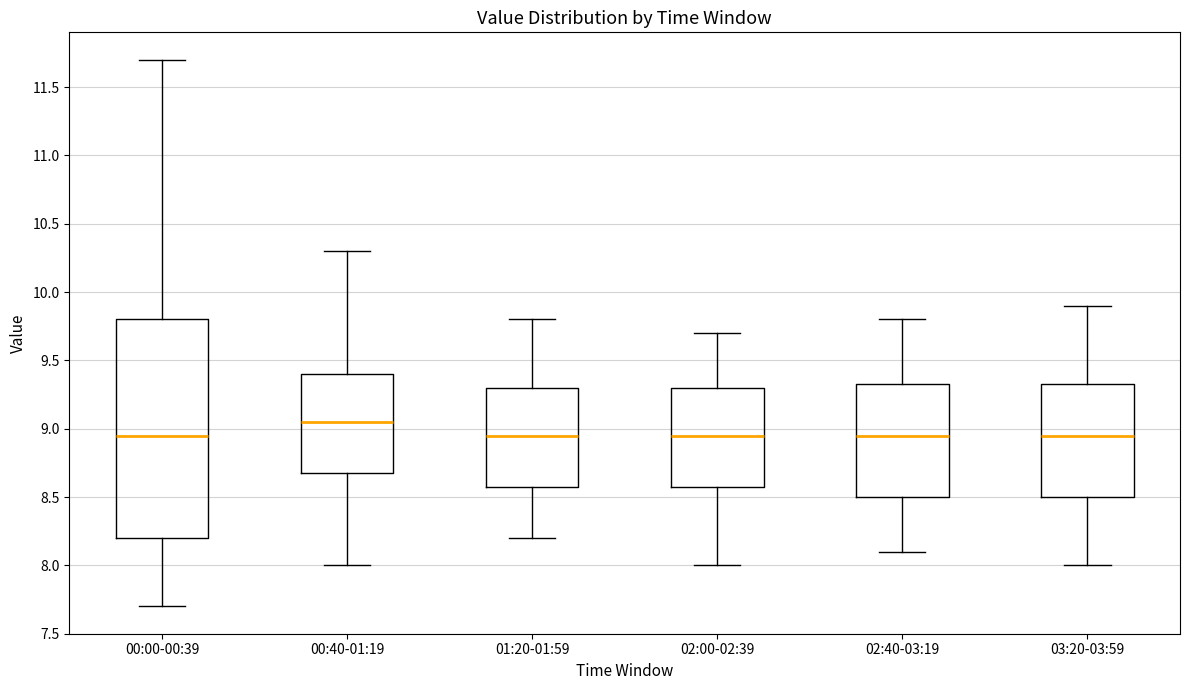

Reading left to right, transcribe this box plot: for each box, give where its median line is, the range the box spans, and where its two whiskers end, as read against the y-axis. The values are not printed on the chart, so give them approximately, as read against the axis.

00:00-00:39: median 8.95, box 8.20 to 9.80, whiskers 7.70 to 11.70
00:40-01:19: median 9.05, box 8.70 to 9.40, whiskers 8.00 to 10.30
01:20-01:59: median 8.95, box 8.60 to 9.30, whiskers 8.20 to 9.80
02:00-02:39: median 8.95, box 8.60 to 9.30, whiskers 8.00 to 9.70
02:40-03:19: median 8.95, box 8.50 to 9.35, whiskers 8.10 to 9.80
03:20-03:59: median 8.95, box 8.50 to 9.35, whiskers 8.00 to 9.90